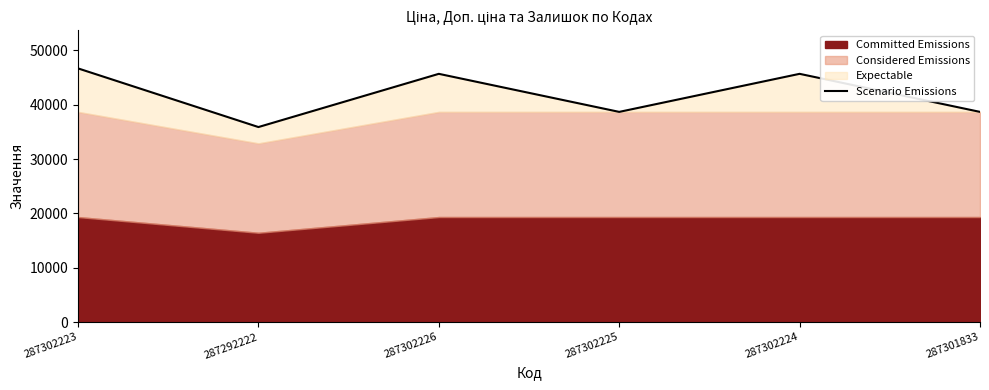

Read the value at 287302225.

38686.1